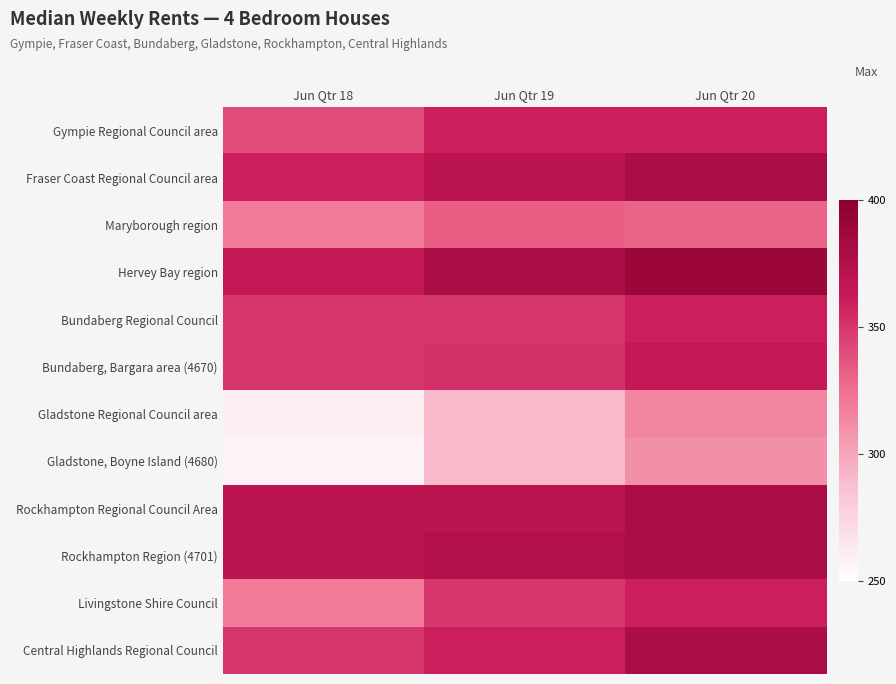

Count the number of data series in this chart.

12